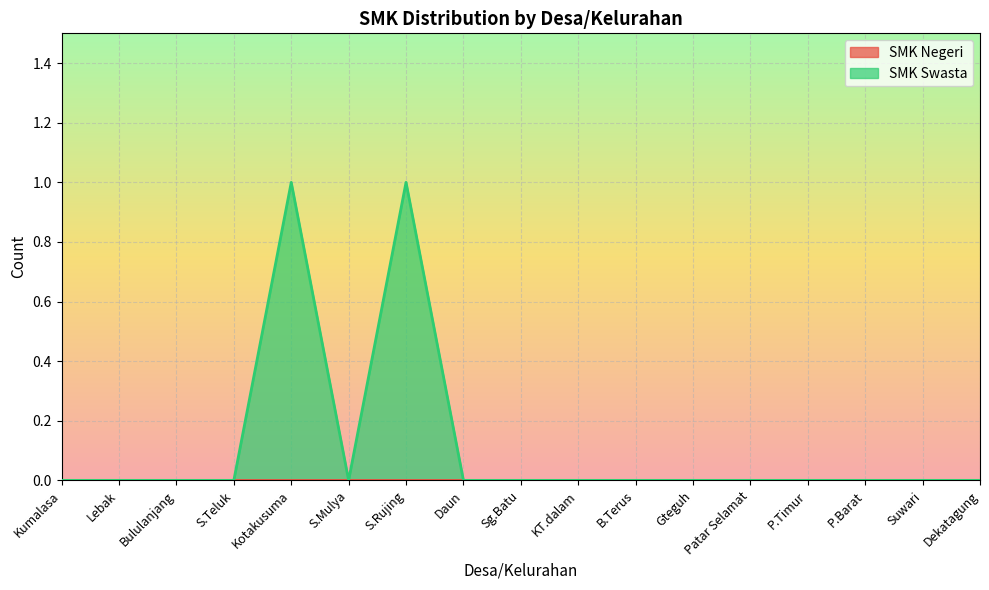

Count the values in the range 0 to 1.

17